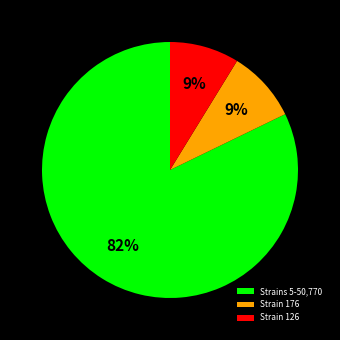

To the nearest percent, what percentage of the pie is Strains 5-50,770?

82%